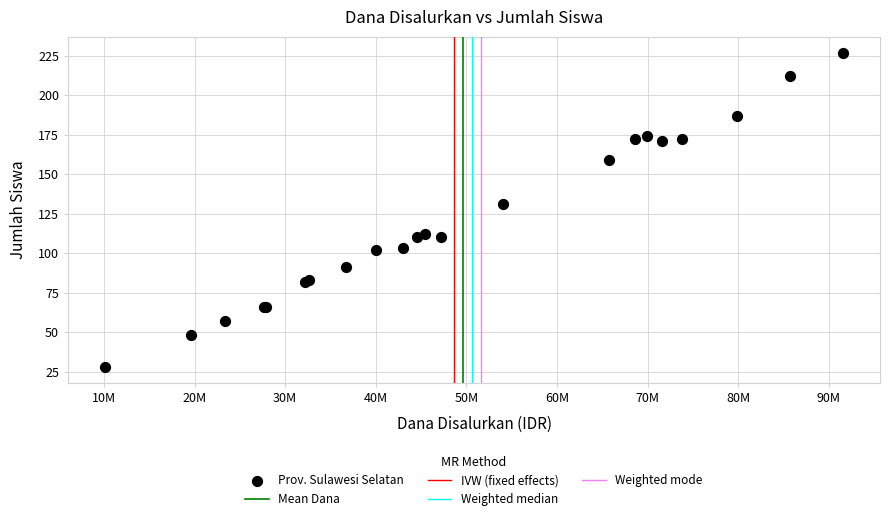

What Y value in the scatter plot is closest to 127?

131